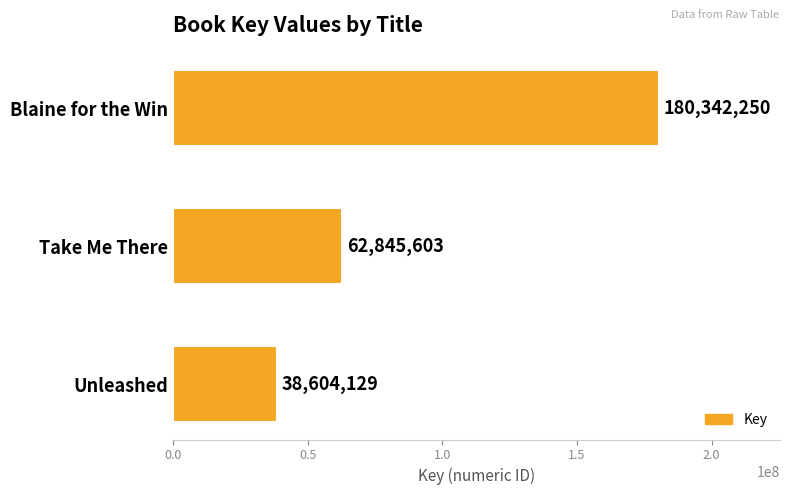

What is the greatest value displayed?

180342250